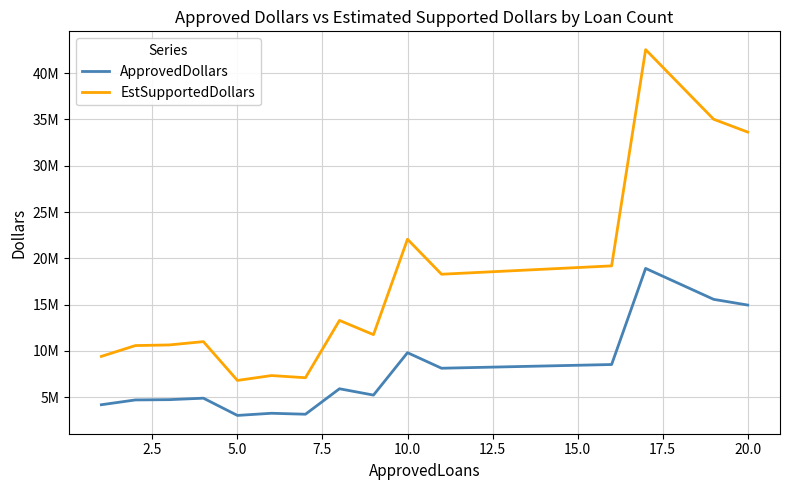

List the series in order of their peak value, lowest first.

ApprovedDollars, EstSupportedDollars